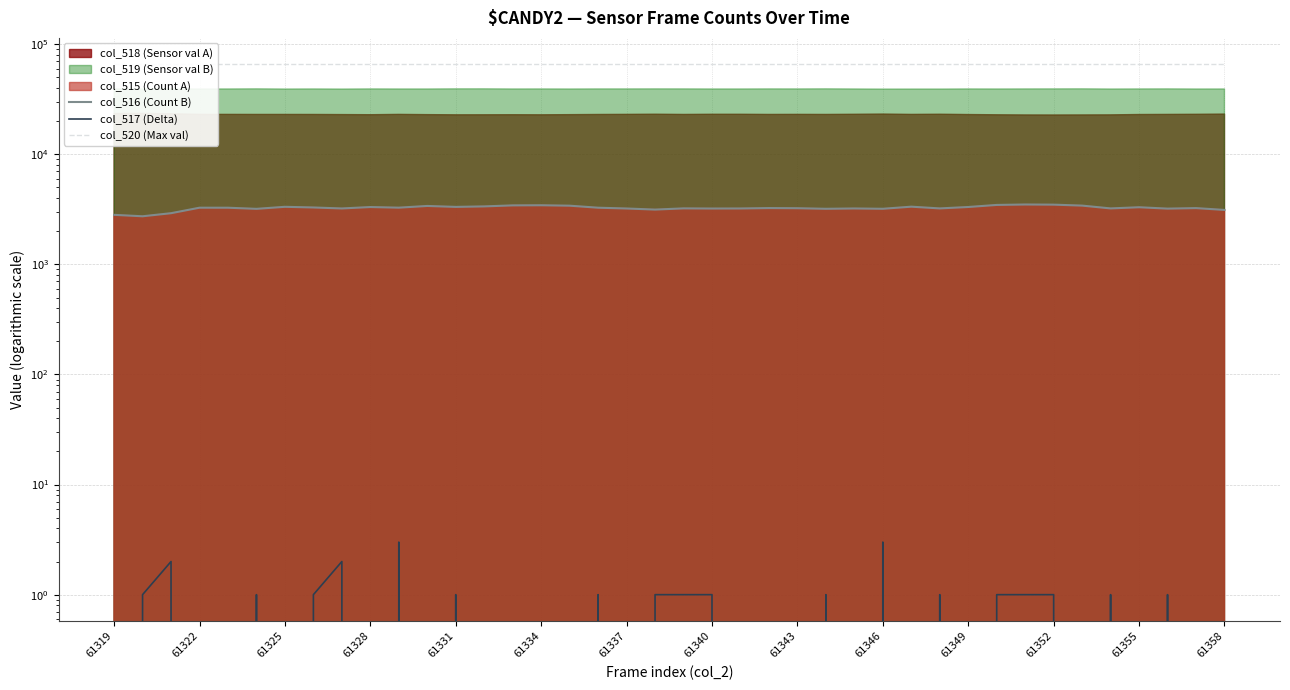

Which category has the lowest value in the col_517 (Delta) series?

61319